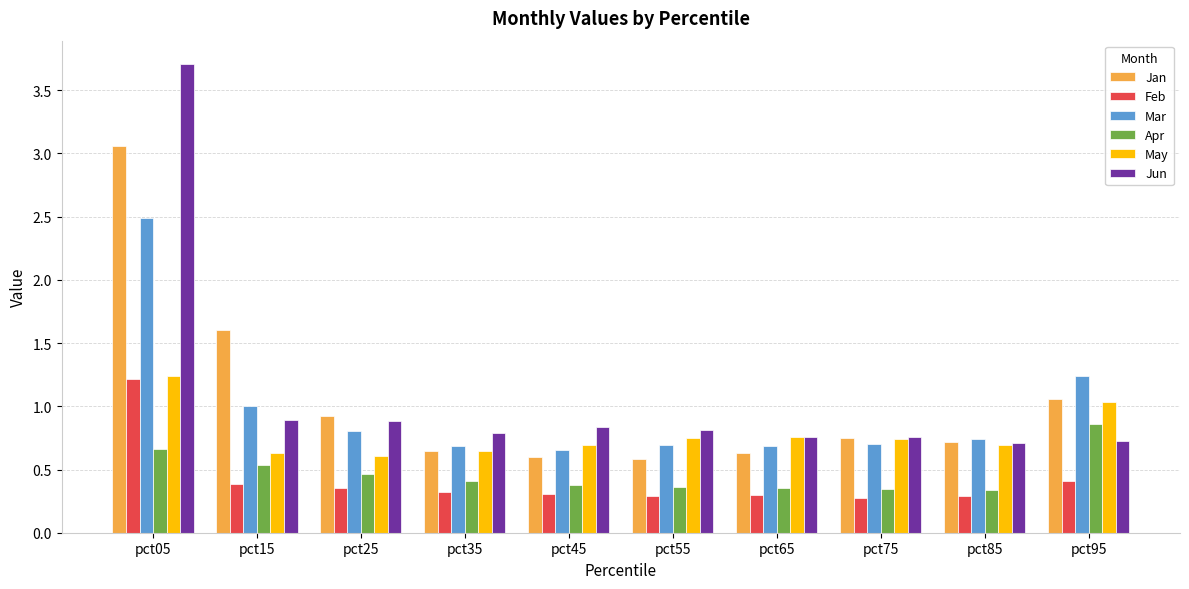

What is the spread (max minus min) of values at pct15?

1.2